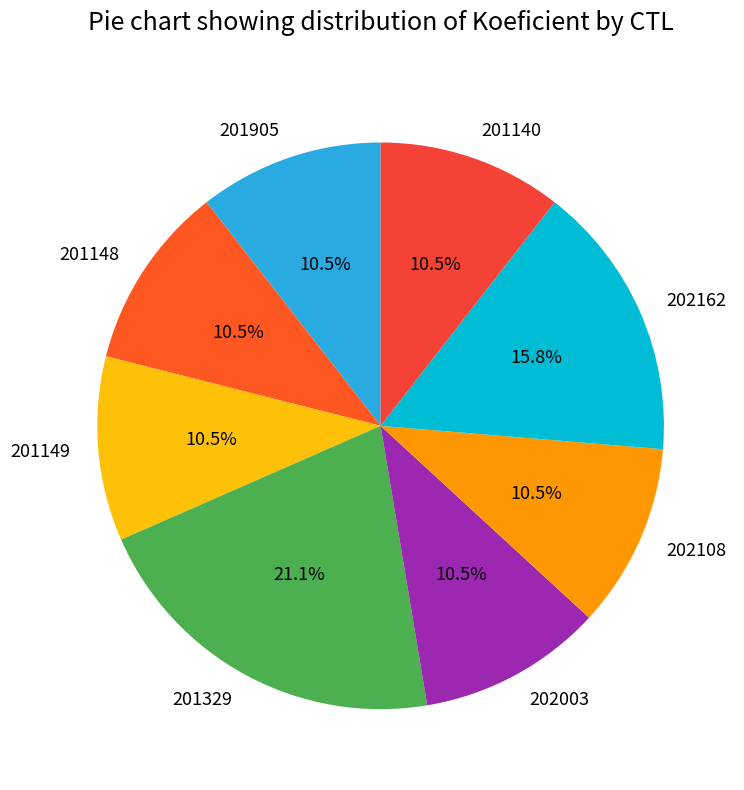

Do 201140 and 201148 together represent more than half of the pie?

No